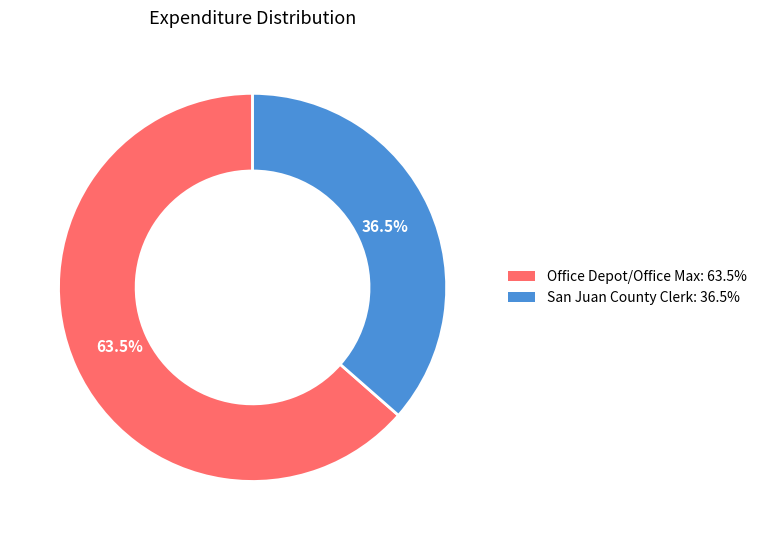

Does any single category account for the majority?

Yes